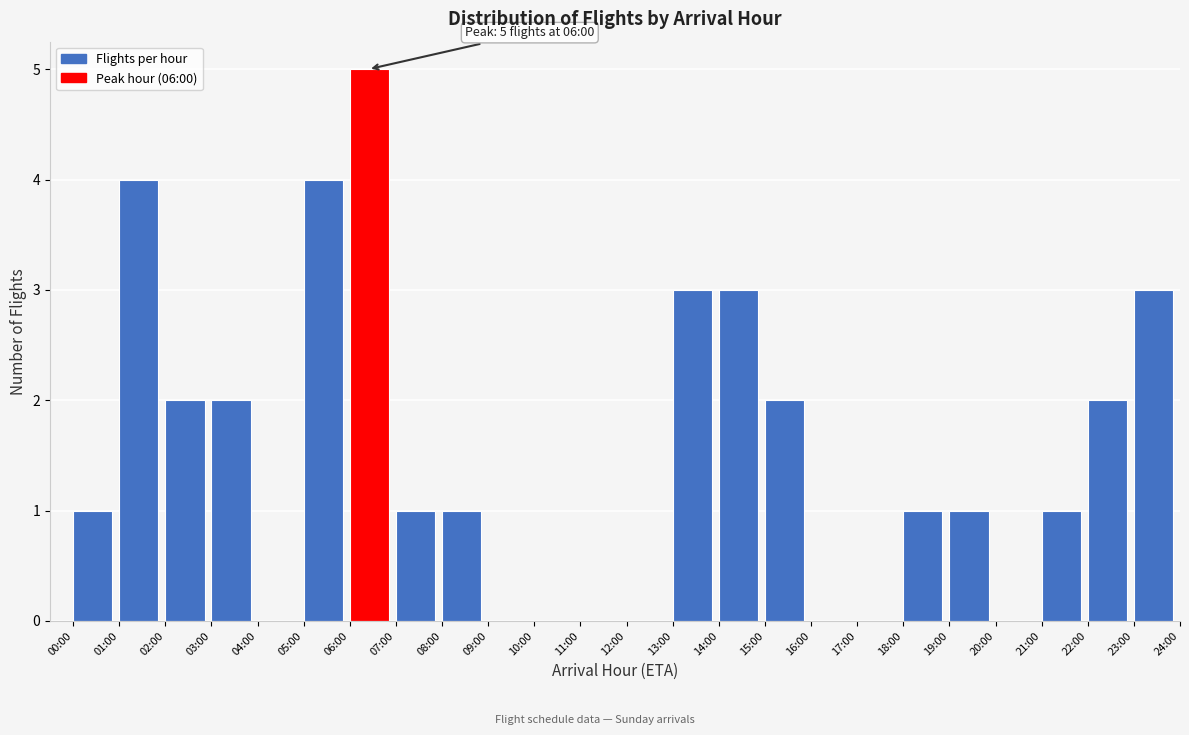

Reading left to right, extract all data points from this chart.

00:00=1	01:00=4	02:00=2	03:00=2	04:00=0	05:00=4	06:00=5	07:00=1	08:00=1	09:00=0	10:00=0	11:00=0	12:00=0	13:00=3	14:00=3	15:00=2	16:00=0	17:00=0	18:00=1	19:00=1	20:00=0	21:00=1	22:00=2	23:00=3